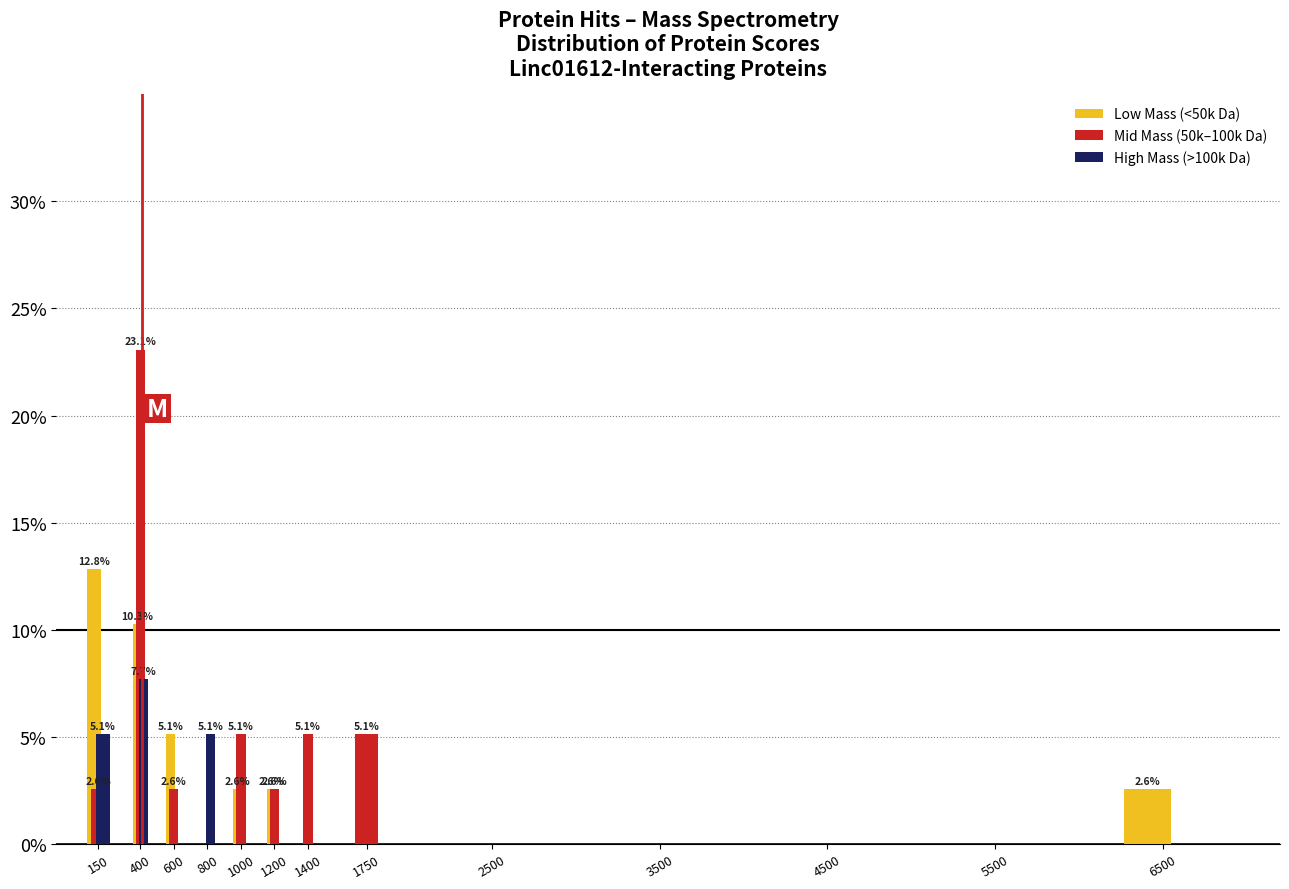

Which series changed the most between 400 and 5500?

Mid Mass (50k–100k Da)